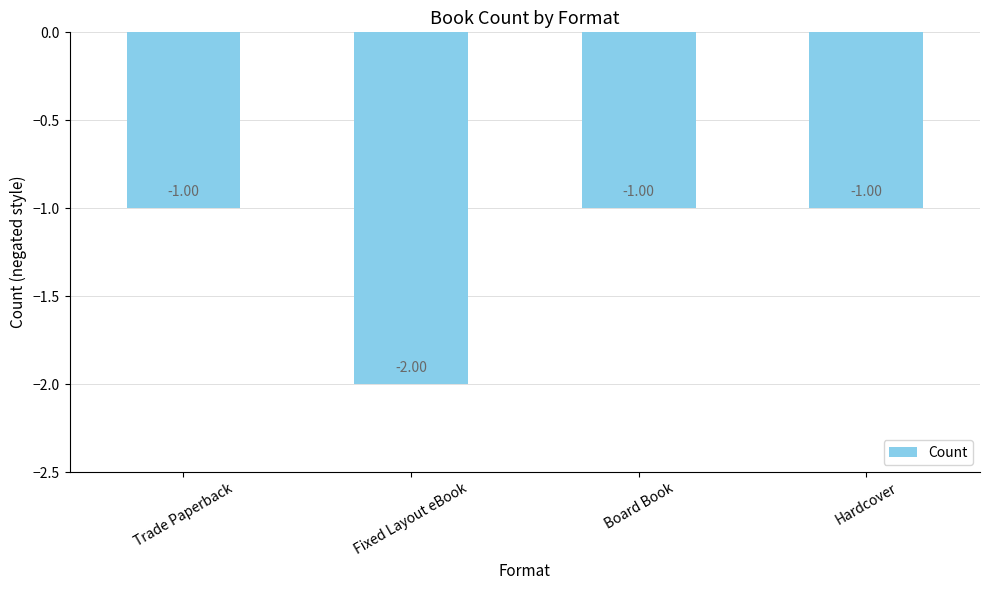

What position from the left is Trade Paperback?

1